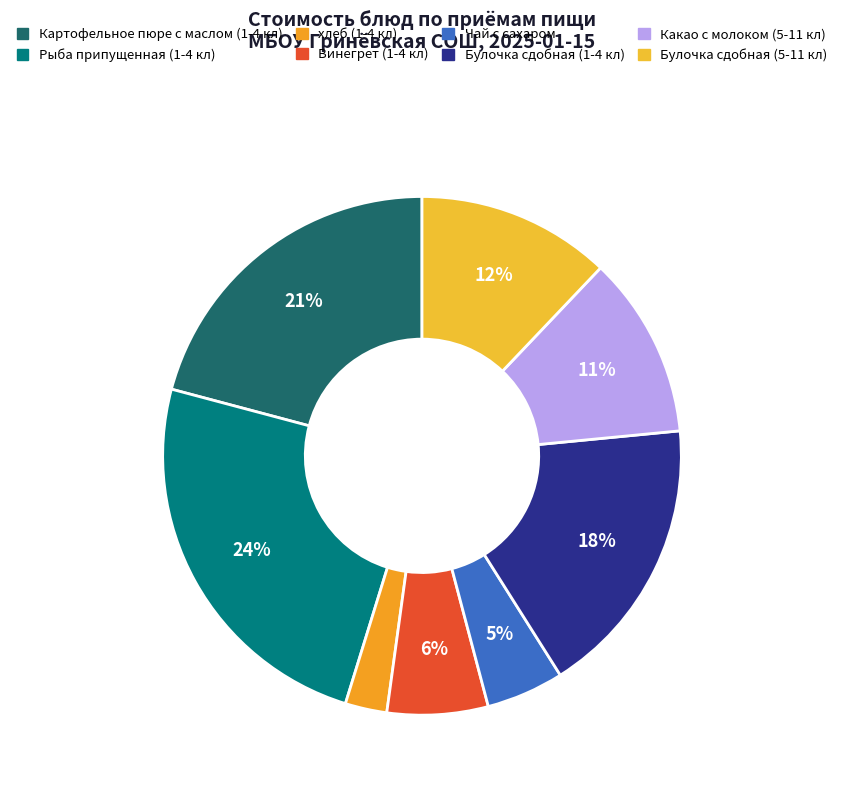

To the nearest percent, what is the combined percentage of хлеб (1-4 кл) and Винегрет (1-4 кл)?

9%